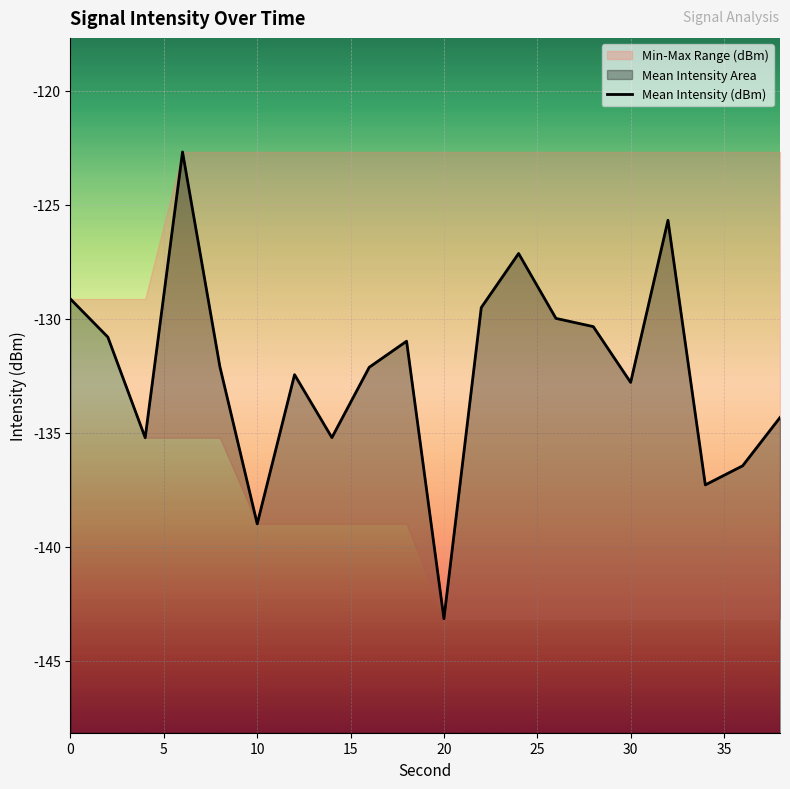

Reading left to right, list all the values displayed in this chart.

-129.1	-130.8	-135.2	-122.7	-132.1	-139.0	-132.4	-135.2	-132.1	-131.0	-143.1	-129.5	-127.1	-130.0	-130.3	-132.8	-125.7	-137.3	-136.4	-134.3